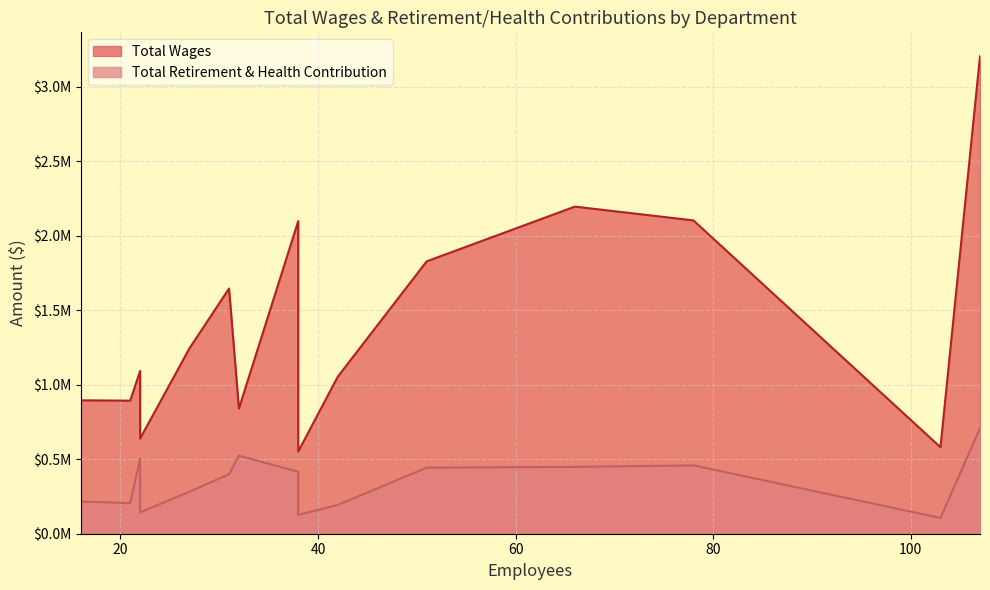

Which series has the largest range (max minus min)?

Total Wages